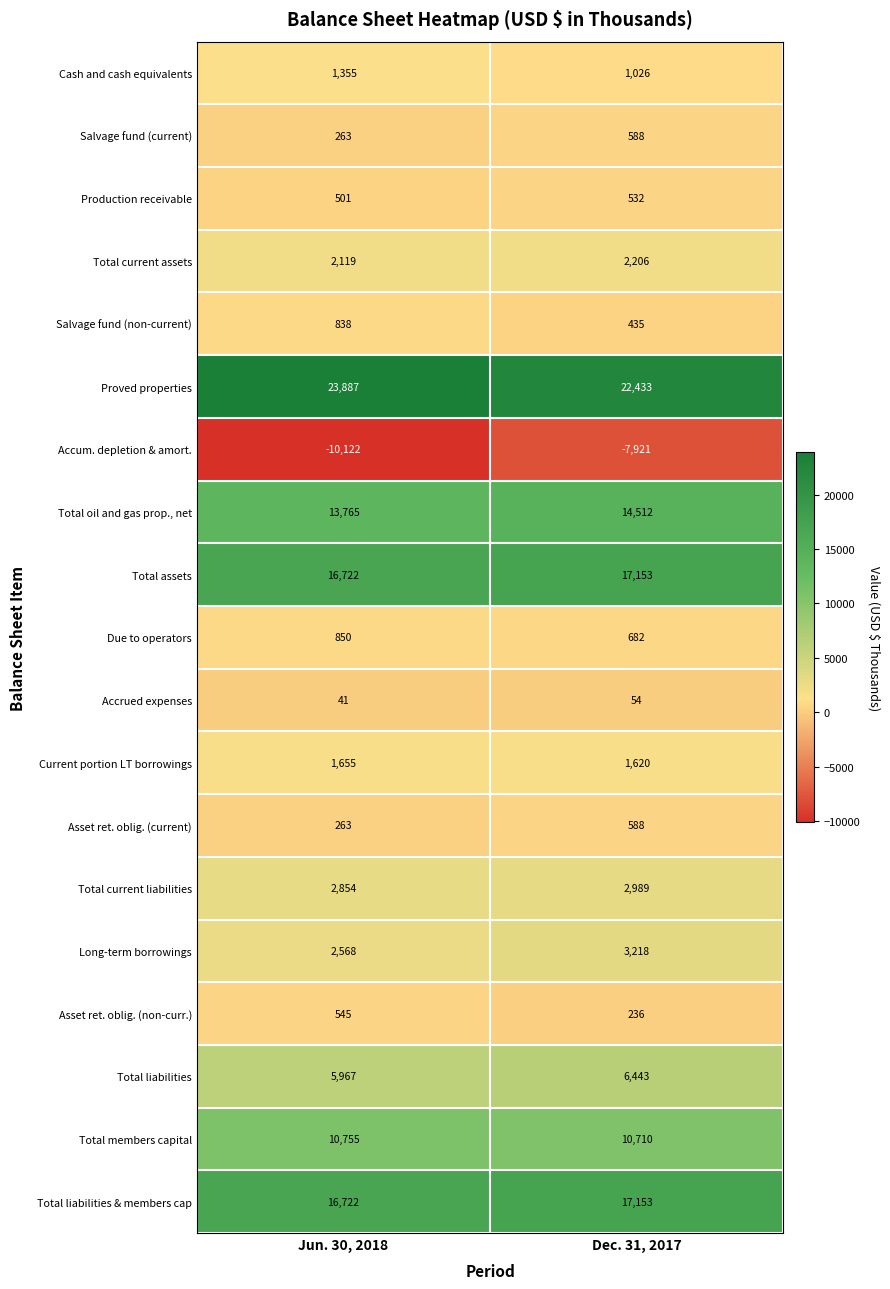

Count the number of categories in the chart.

2